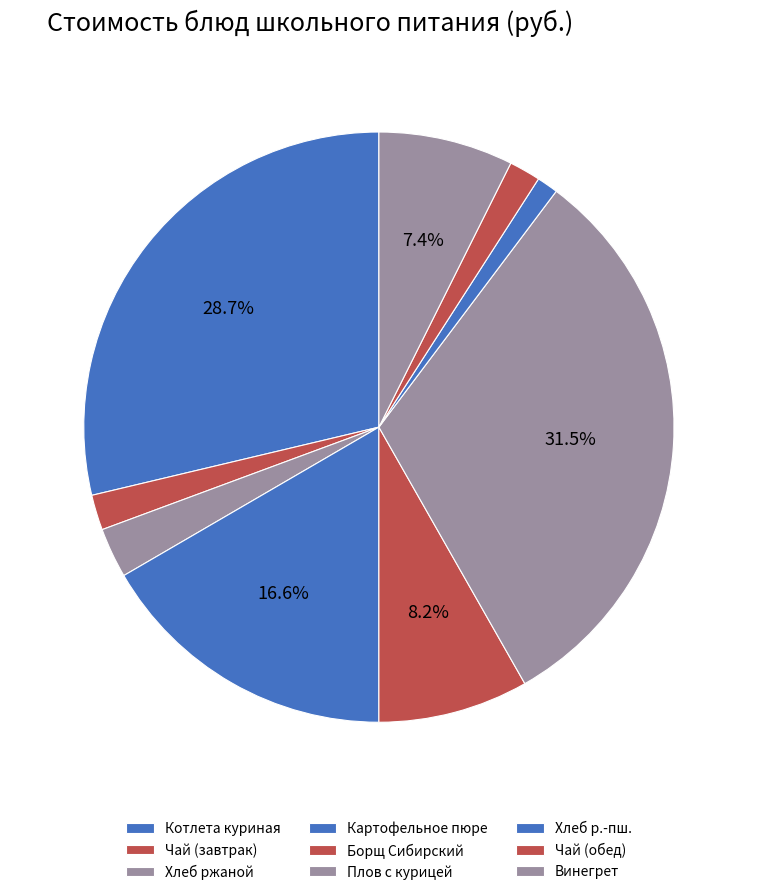

To the nearest percent, what is the difference between the Плов с курицей and Картофельное пюре slice percentages?

15%